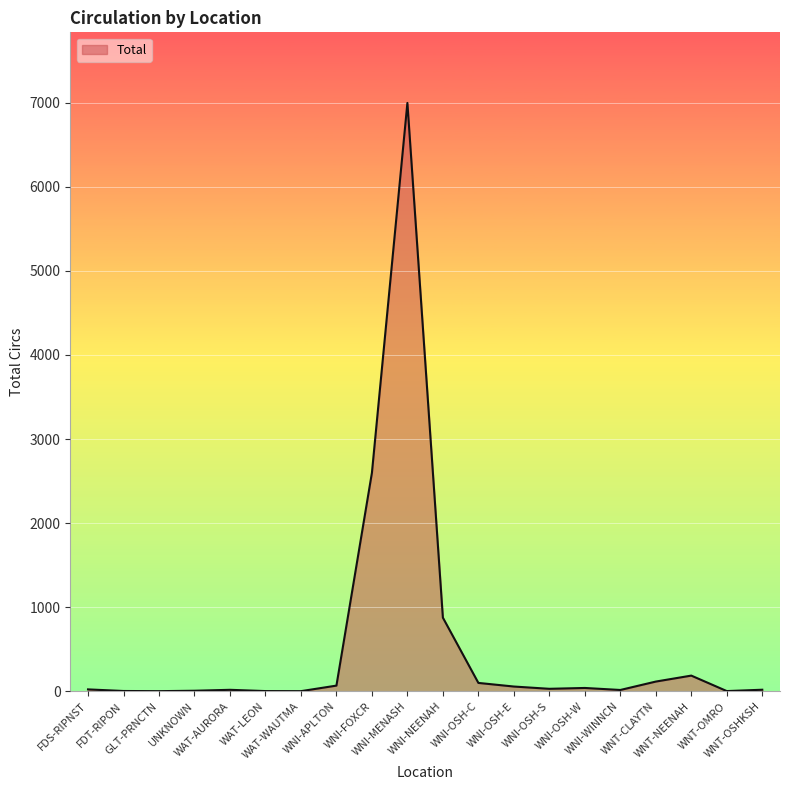

What is the maximum value shown in the chart?

6997